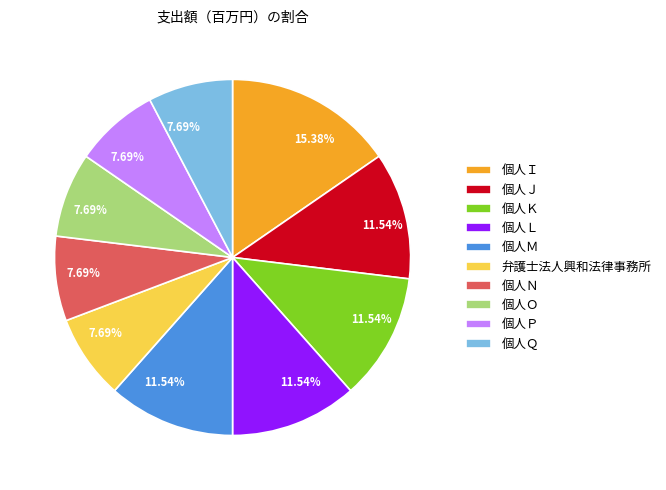

True or false: 個人Ｐ accounts for 18% of the total.

False